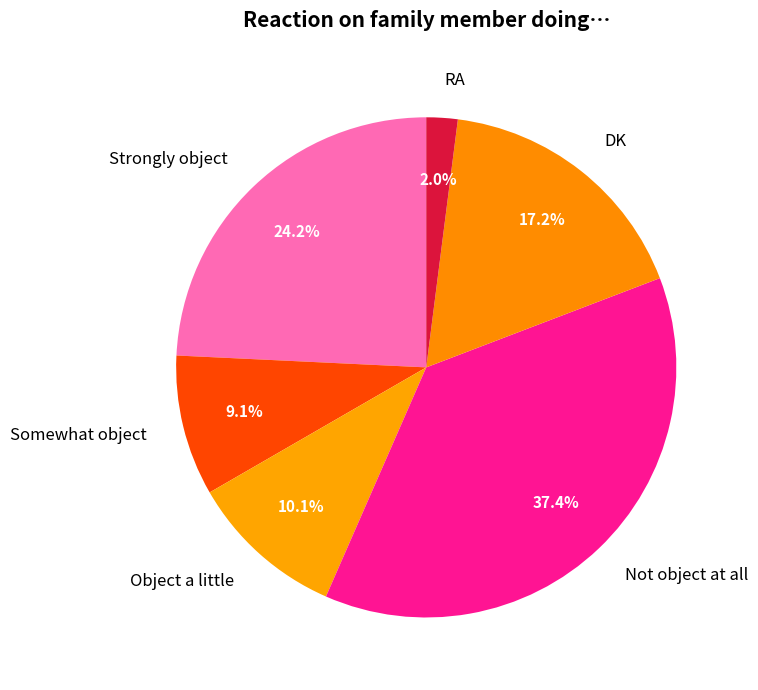

Which has a higher value, RA or Somewhat object?

Somewhat object